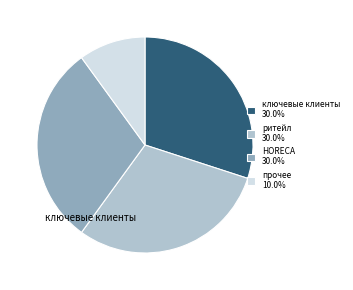

Does any single category account for the majority?

No